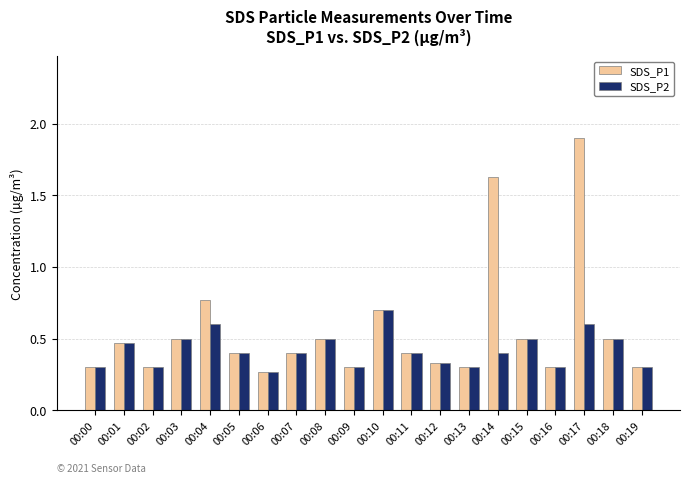

How many bars are there in each group?

2